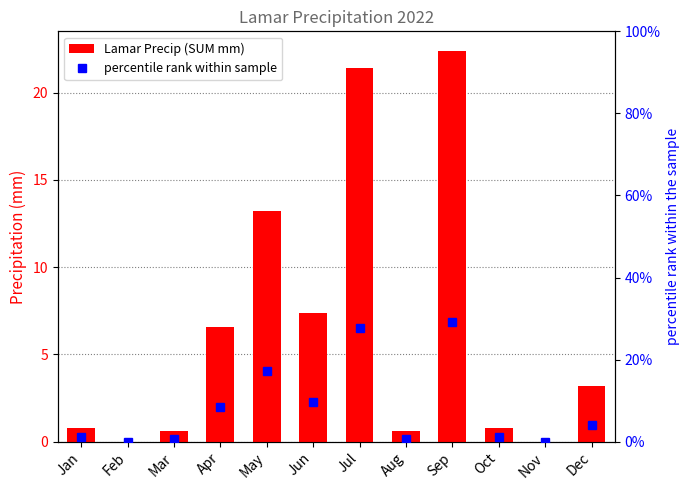

Between Jan and Aug, which series saw the biggest shift?

percentile rank within sample